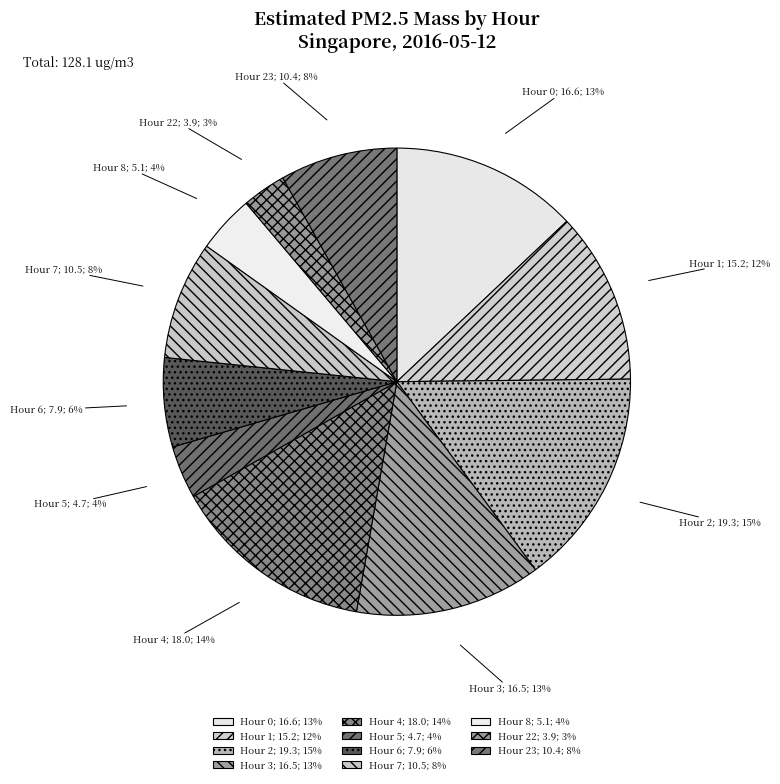

Approximately how many times larger is the value at Hour 2; 19.3; 15% compared to Hour 23; 10.4; 8%?

1.9